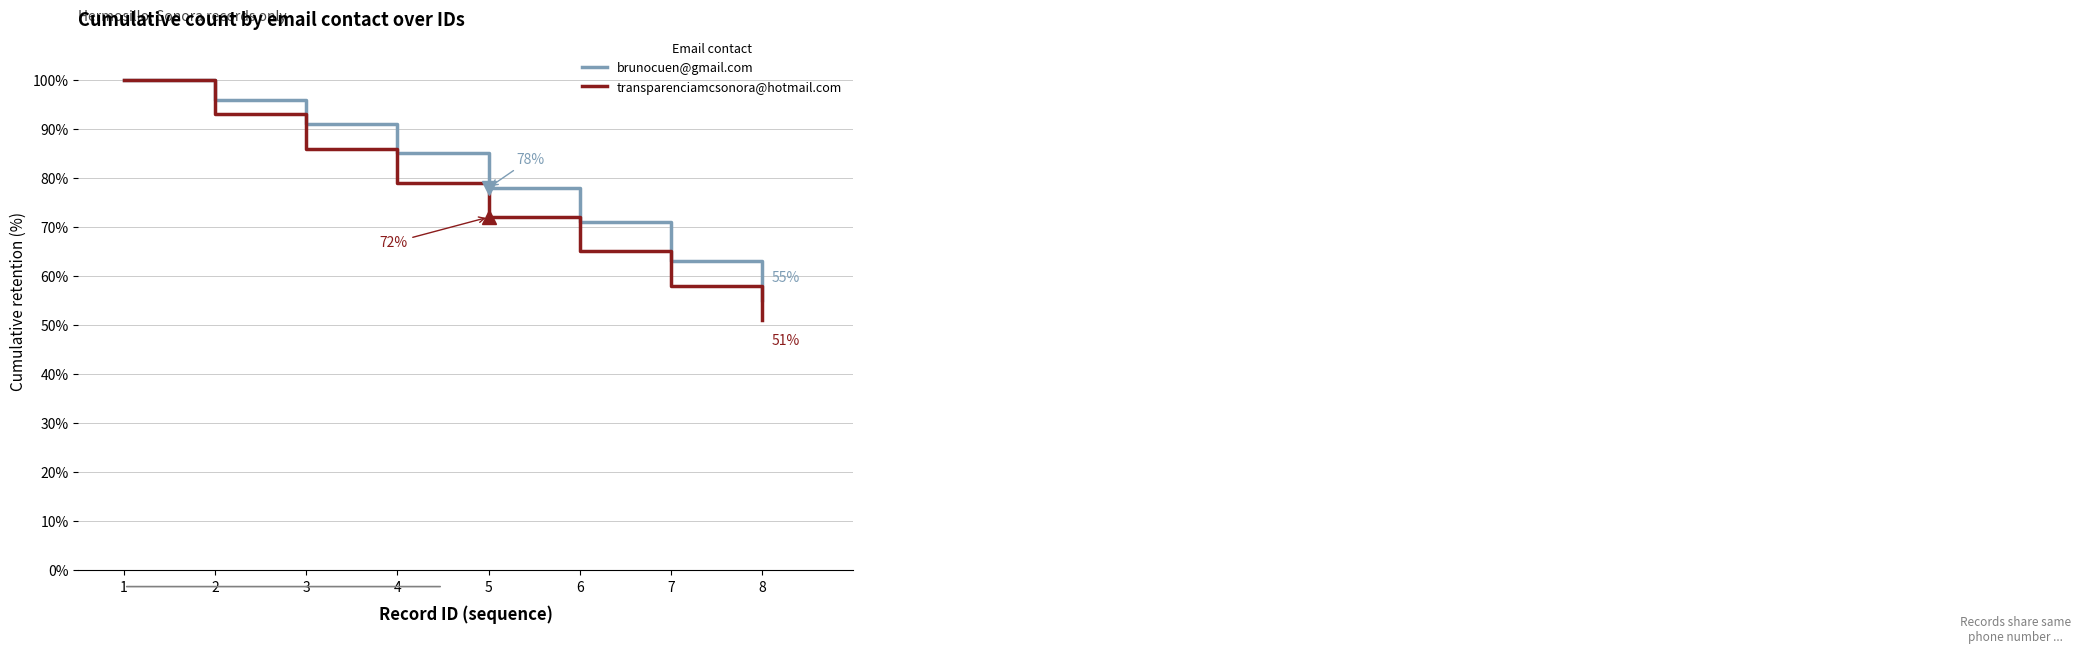

What is the sum of the brunocuen@gmail.com values at 8 and 4?

140